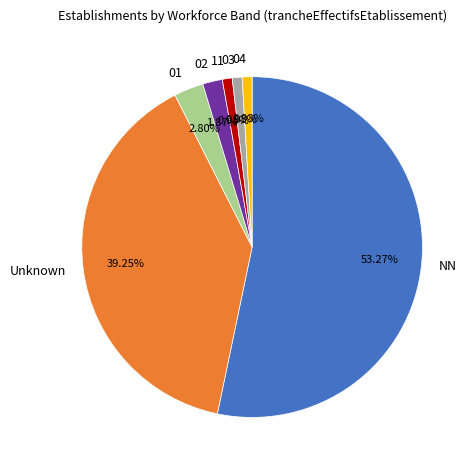

How many slices are in this pie chart?

7